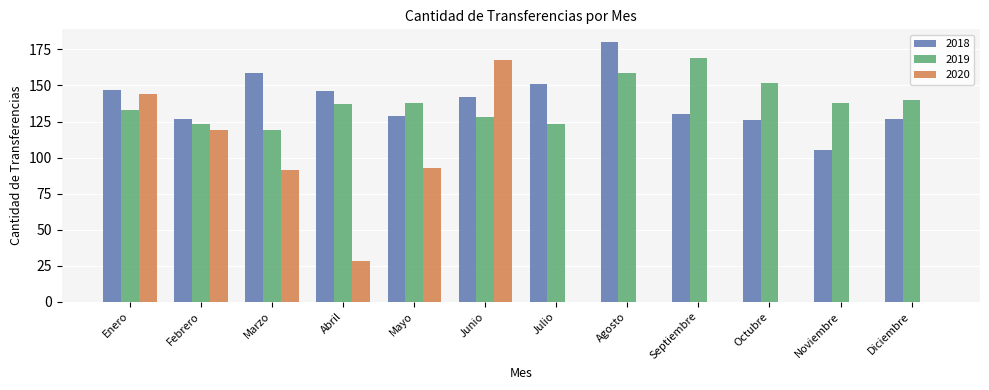

Reading right to left, extract all data points from this chart.

2018: 127	105	126	130	180	151	142	129	146	159	127	147
2019: 140	138	152	169	159	123	128	138	137	119	123	133
2020: 0	0	0	0	0	0	168	93	28	91	119	144